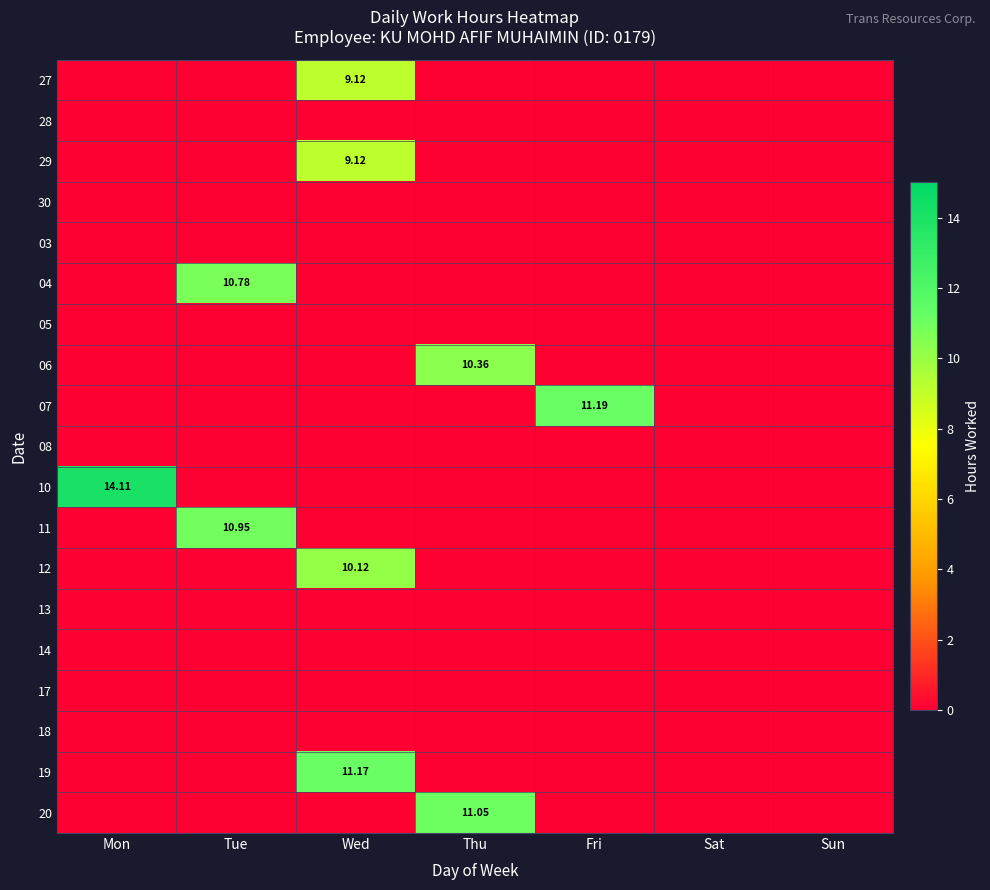

Which series has the widest spread of values?

10